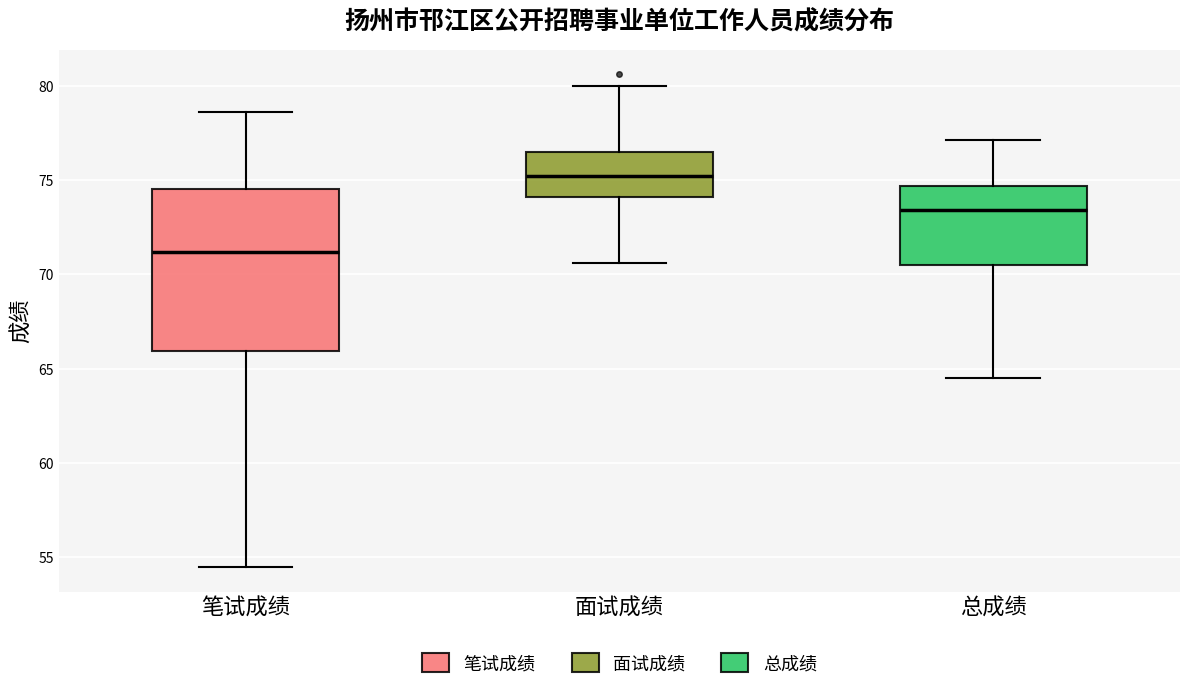

Reading left to right, read every box against the y-axis: the position of its median line, the range the box covers, and the ends of its whiskers. The values are not printed on the chart, so give them approximately, as read against the axis.

笔试成绩: median 71.0, box 66.0 to 74.5, whiskers 54.5 to 78.5
面试成绩: median 75.0, box 74.0 to 76.5, whiskers 70.5 to 80.0
总成绩: median 73.5, box 70.5 to 74.5, whiskers 64.5 to 77.0